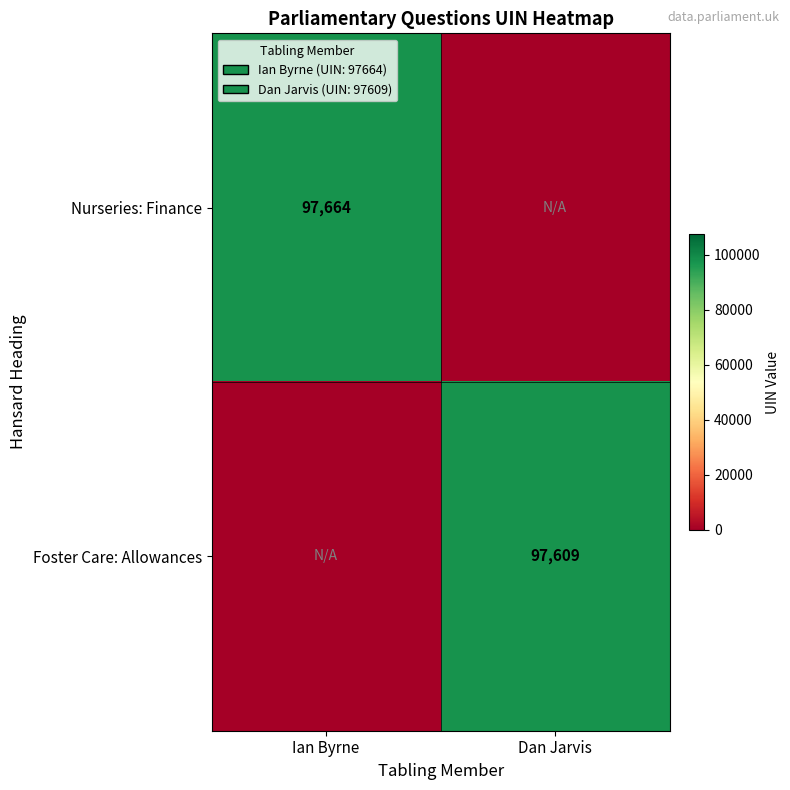

True or false: Nurseries: Finance has a value of 97664 at Ian Byrne.

True